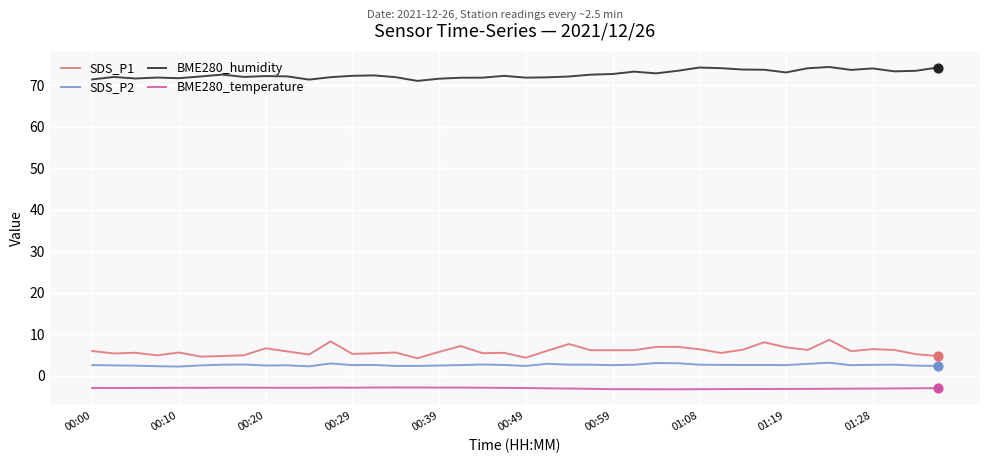

True or false: SDS_P1 and SDS_P2 intersect in this chart.

False